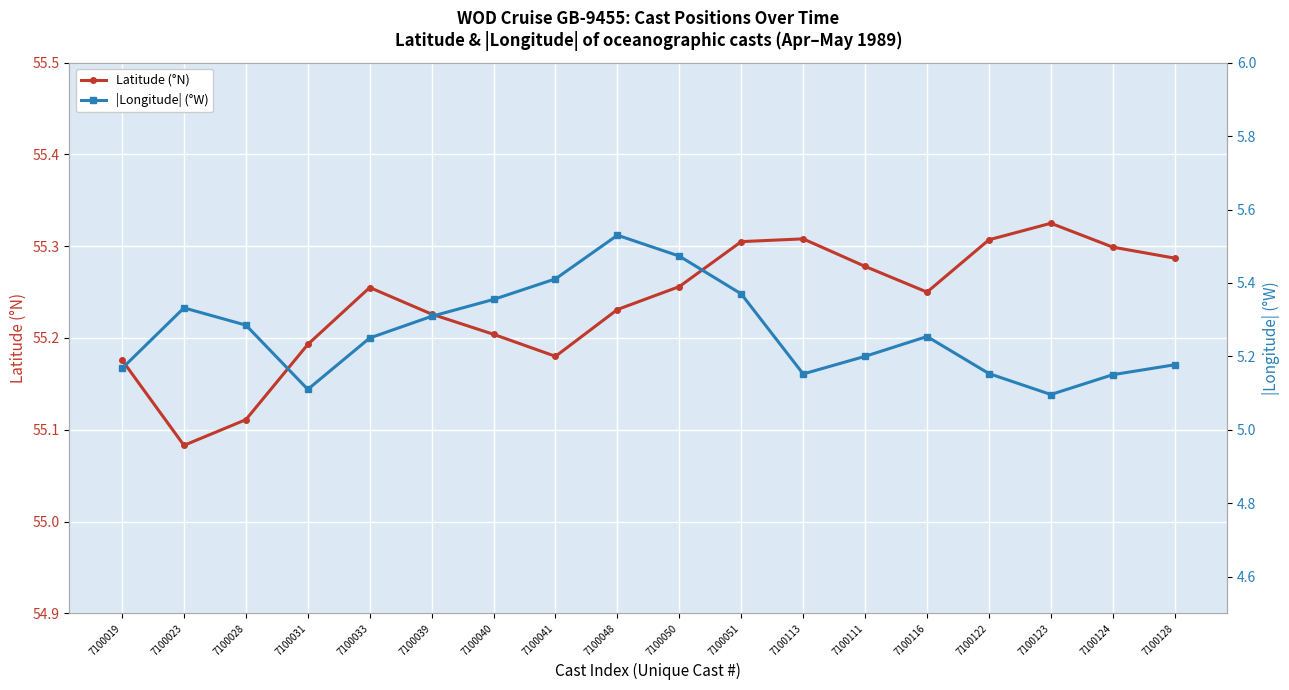

What is the difference between the second highest and minimum values in the Latitude (°N) series?

0.2